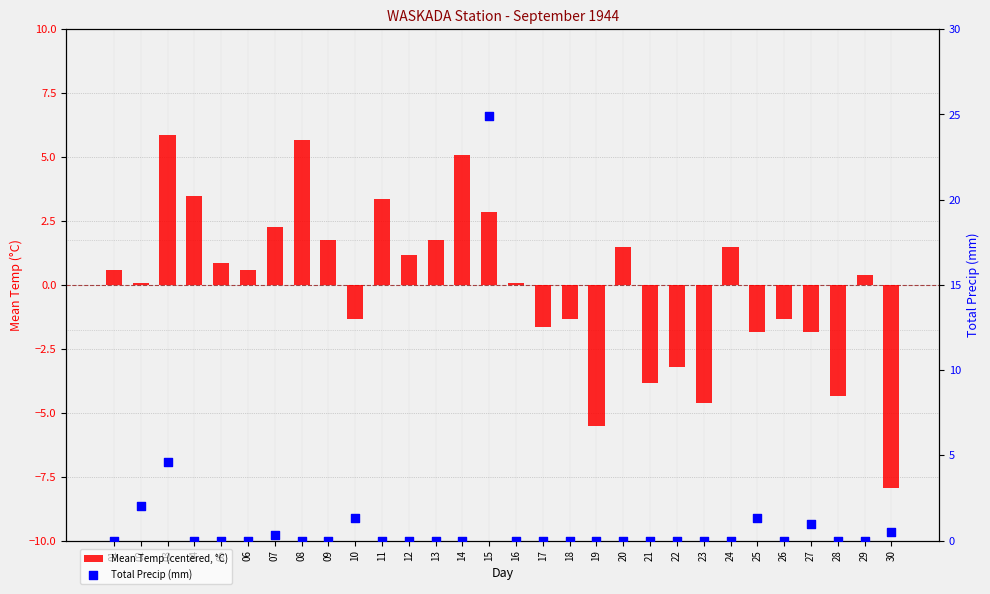

What are all the series names shown in the legend?

Mean Temp (centered, °C), Total Precip (mm)